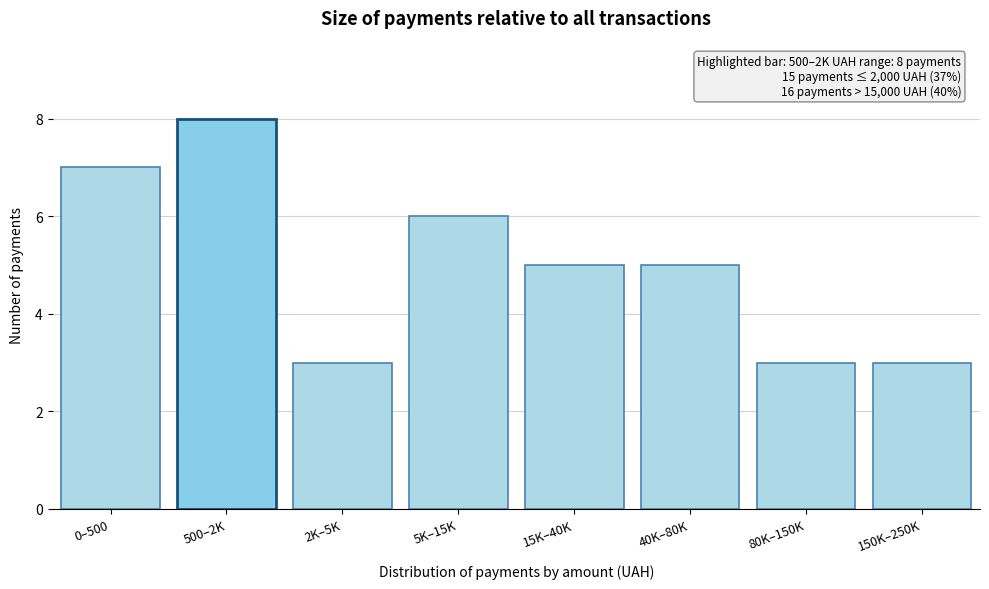

Reading left to right, transcribe all the data shown in this chart.

0–500=7	500–2K=8	2K–5K=3	5K–15K=6	15K–40K=5	40K–80K=5	80K–150K=3	150K–250K=3